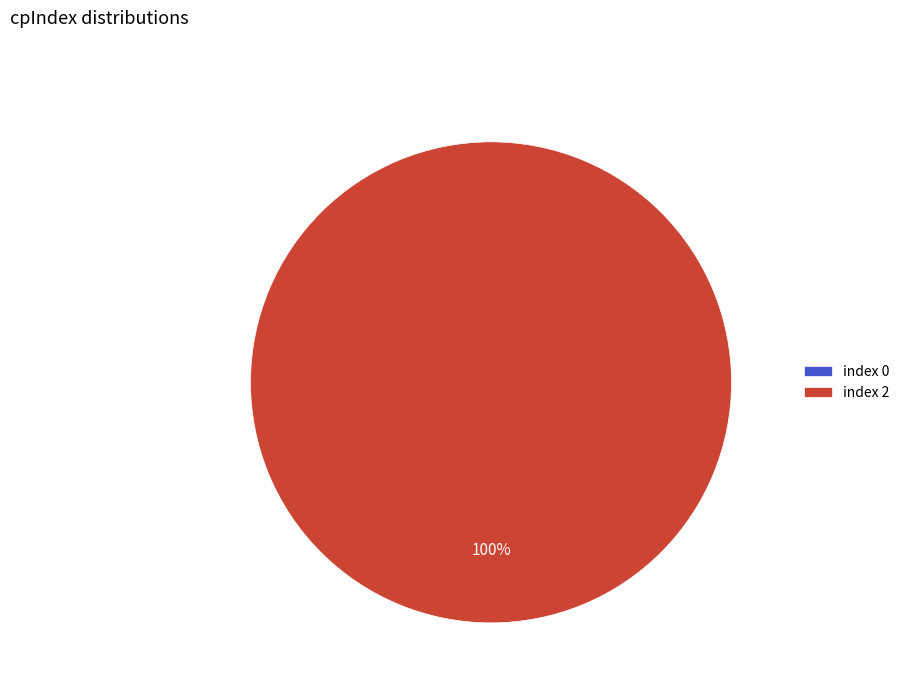

How many slices are in this pie chart?

2